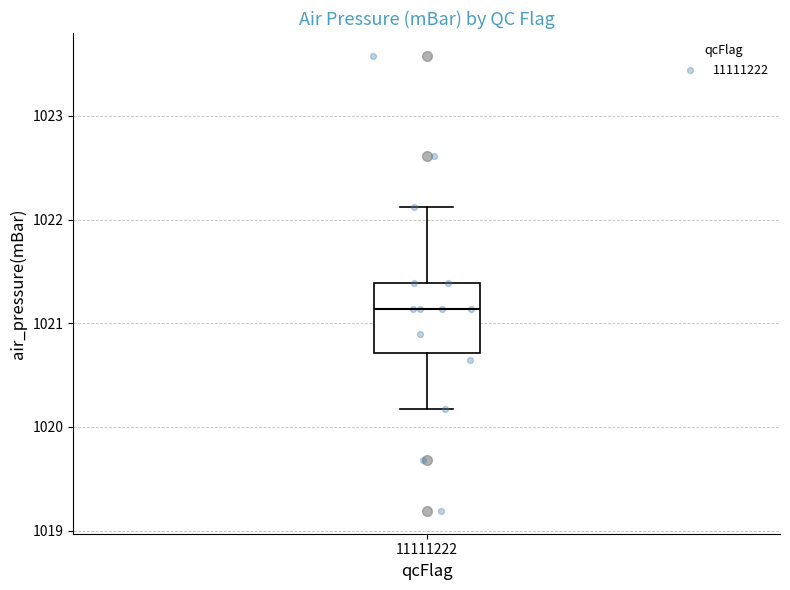

Read this box plot against the y-axis: the position of the median line, the range covered by the box, and the ends of both whiskers. The values are not printed on the chart, so give them approximately, as read against the axis.

median 1021.1, box 1020.7 to 1021.4, whiskers 1020.2 to 1022.1